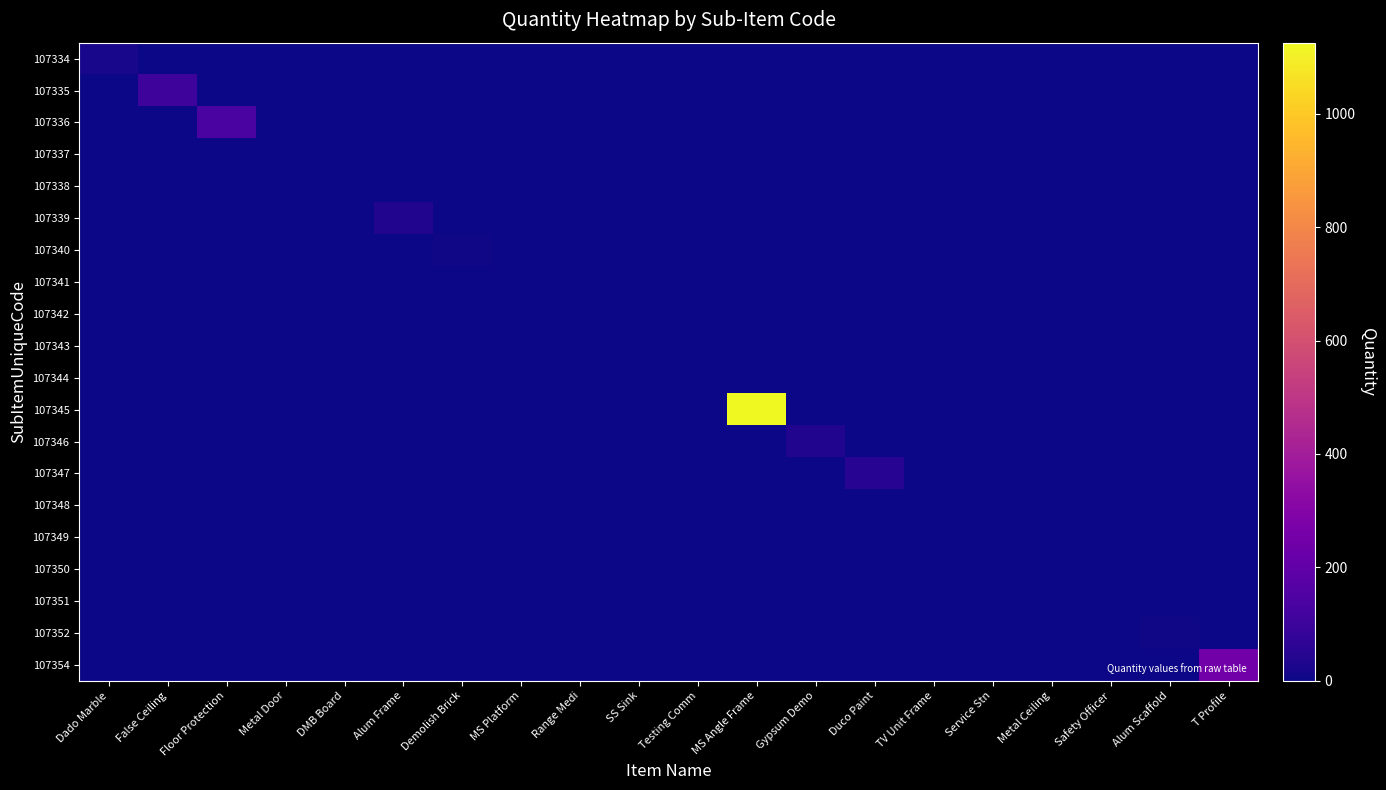

Reading left to right, list all the values displayed in this chart.

107334: Dado Marble=17.8	False Ceiling=0.0	Floor Protection=0.0	Metal Door=0.0	DMB Board=0.0	Alum Frame=0.0	Demolish Brick=0.0	MS Platform=0.0	Range Medi=0.0	SS Sink=0.0	Testing Comm=0.0	MS Angle Frame=0.0	Gypsum Demo=0.0	Duco Paint=0.0	TV Unit Frame=0.0	Service Stn=0.0	Metal Ceiling=0.0	Safety Officer=0.0	Alum Scaffold=0.0	T Profile=0.0
107335: Dado Marble=0.0	False Ceiling=102.6	Floor Protection=0.0	Metal Door=0.0	DMB Board=0.0	Alum Frame=0.0	Demolish Brick=0.0	MS Platform=0.0	Range Medi=0.0	SS Sink=0.0	Testing Comm=0.0	MS Angle Frame=0.0	Gypsum Demo=0.0	Duco Paint=0.0	TV Unit Frame=0.0	Service Stn=0.0	Metal Ceiling=0.0	Safety Officer=0.0	Alum Scaffold=0.0	T Profile=0.0
107336: Dado Marble=0.0	False Ceiling=0.0	Floor Protection=138.4	Metal Door=0.0	DMB Board=0.0	Alum Frame=0.0	Demolish Brick=0.0	MS Platform=0.0	Range Medi=0.0	SS Sink=0.0	Testing Comm=0.0	MS Angle Frame=0.0	Gypsum Demo=0.0	Duco Paint=0.0	TV Unit Frame=0.0	Service Stn=0.0	Metal Ceiling=0.0	Safety Officer=0.0	Alum Scaffold=0.0	T Profile=0.0
107337: Dado Marble=0.0	False Ceiling=0.0	Floor Protection=0.0	Metal Door=1.0	DMB Board=0.0	Alum Frame=0.0	Demolish Brick=0.0	MS Platform=0.0	Range Medi=0.0	SS Sink=0.0	Testing Comm=0.0	MS Angle Frame=0.0	Gypsum Demo=0.0	Duco Paint=0.0	TV Unit Frame=0.0	Service Stn=0.0	Metal Ceiling=0.0	Safety Officer=0.0	Alum Scaffold=0.0	T Profile=0.0
107338: Dado Marble=0.0	False Ceiling=0.0	Floor Protection=0.0	Metal Door=0.0	DMB Board=1.0	Alum Frame=0.0	Demolish Brick=0.0	MS Platform=0.0	Range Medi=0.0	SS Sink=0.0	Testing Comm=0.0	MS Angle Frame=0.0	Gypsum Demo=0.0	Duco Paint=0.0	TV Unit Frame=0.0	Service Stn=0.0	Metal Ceiling=0.0	Safety Officer=0.0	Alum Scaffold=0.0	T Profile=0.0
107339: Dado Marble=0.0	False Ceiling=0.0	Floor Protection=0.0	Metal Door=0.0	DMB Board=0.0	Alum Frame=39.1	Demolish Brick=0.0	MS Platform=0.0	Range Medi=0.0	SS Sink=0.0	Testing Comm=0.0	MS Angle Frame=0.0	Gypsum Demo=0.0	Duco Paint=0.0	TV Unit Frame=0.0	Service Stn=0.0	Metal Ceiling=0.0	Safety Officer=0.0	Alum Scaffold=0.0	T Profile=0.0
107340: Dado Marble=0.0	False Ceiling=0.0	Floor Protection=0.0	Metal Door=0.0	DMB Board=0.0	Alum Frame=0.0	Demolish Brick=6.2	MS Platform=0.0	Range Medi=0.0	SS Sink=0.0	Testing Comm=0.0	MS Angle Frame=0.0	Gypsum Demo=0.0	Duco Paint=0.0	TV Unit Frame=0.0	Service Stn=0.0	Metal Ceiling=0.0	Safety Officer=0.0	Alum Scaffold=0.0	T Profile=0.0
107341: Dado Marble=0.0	False Ceiling=0.0	Floor Protection=0.0	Metal Door=0.0	DMB Board=0.0	Alum Frame=0.0	Demolish Brick=0.0	MS Platform=1.0	Range Medi=0.0	SS Sink=0.0	Testing Comm=0.0	MS Angle Frame=0.0	Gypsum Demo=0.0	Duco Paint=0.0	TV Unit Frame=0.0	Service Stn=0.0	Metal Ceiling=0.0	Safety Officer=0.0	Alum Scaffold=0.0	T Profile=0.0
107342: Dado Marble=0.0	False Ceiling=0.0	Floor Protection=0.0	Metal Door=0.0	DMB Board=0.0	Alum Frame=0.0	Demolish Brick=0.0	MS Platform=0.0	Range Medi=1.0	SS Sink=0.0	Testing Comm=0.0	MS Angle Frame=0.0	Gypsum Demo=0.0	Duco Paint=0.0	TV Unit Frame=0.0	Service Stn=0.0	Metal Ceiling=0.0	Safety Officer=0.0	Alum Scaffold=0.0	T Profile=0.0
107343: Dado Marble=0.0	False Ceiling=0.0	Floor Protection=0.0	Metal Door=0.0	DMB Board=0.0	Alum Frame=0.0	Demolish Brick=0.0	MS Platform=0.0	Range Medi=0.0	SS Sink=1.0	Testing Comm=0.0	MS Angle Frame=0.0	Gypsum Demo=0.0	Duco Paint=0.0	TV Unit Frame=0.0	Service Stn=0.0	Metal Ceiling=0.0	Safety Officer=0.0	Alum Scaffold=0.0	T Profile=0.0
107344: Dado Marble=0.0	False Ceiling=0.0	Floor Protection=0.0	Metal Door=0.0	DMB Board=0.0	Alum Frame=0.0	Demolish Brick=0.0	MS Platform=0.0	Range Medi=0.0	SS Sink=0.0	Testing Comm=1.0	MS Angle Frame=0.0	Gypsum Demo=0.0	Duco Paint=0.0	TV Unit Frame=0.0	Service Stn=0.0	Metal Ceiling=0.0	Safety Officer=0.0	Alum Scaffold=0.0	T Profile=0.0
107345: Dado Marble=0.0	False Ceiling=0.0	Floor Protection=0.0	Metal Door=0.0	DMB Board=0.0	Alum Frame=0.0	Demolish Brick=0.0	MS Platform=0.0	Range Medi=0.0	SS Sink=0.0	Testing Comm=0.0	MS Angle Frame=1125.2	Gypsum Demo=0.0	Duco Paint=0.0	TV Unit Frame=0.0	Service Stn=0.0	Metal Ceiling=0.0	Safety Officer=0.0	Alum Scaffold=0.0	T Profile=0.0
107346: Dado Marble=0.0	False Ceiling=0.0	Floor Protection=0.0	Metal Door=0.0	DMB Board=0.0	Alum Frame=0.0	Demolish Brick=0.0	MS Platform=0.0	Range Medi=0.0	SS Sink=0.0	Testing Comm=0.0	MS Angle Frame=0.0	Gypsum Demo=38.4	Duco Paint=0.0	TV Unit Frame=0.0	Service Stn=0.0	Metal Ceiling=0.0	Safety Officer=0.0	Alum Scaffold=0.0	T Profile=0.0
107347: Dado Marble=0.0	False Ceiling=0.0	Floor Protection=0.0	Metal Door=0.0	DMB Board=0.0	Alum Frame=0.0	Demolish Brick=0.0	MS Platform=0.0	Range Medi=0.0	SS Sink=0.0	Testing Comm=0.0	MS Angle Frame=0.0	Gypsum Demo=0.0	Duco Paint=51.5	TV Unit Frame=0.0	Service Stn=0.0	Metal Ceiling=0.0	Safety Officer=0.0	Alum Scaffold=0.0	T Profile=0.0
107348: Dado Marble=0.0	False Ceiling=0.0	Floor Protection=0.0	Metal Door=0.0	DMB Board=0.0	Alum Frame=0.0	Demolish Brick=0.0	MS Platform=0.0	Range Medi=0.0	SS Sink=0.0	Testing Comm=0.0	MS Angle Frame=0.0	Gypsum Demo=0.0	Duco Paint=0.0	TV Unit Frame=1.0	Service Stn=0.0	Metal Ceiling=0.0	Safety Officer=0.0	Alum Scaffold=0.0	T Profile=0.0
107349: Dado Marble=0.0	False Ceiling=0.0	Floor Protection=0.0	Metal Door=0.0	DMB Board=0.0	Alum Frame=0.0	Demolish Brick=0.0	MS Platform=0.0	Range Medi=0.0	SS Sink=0.0	Testing Comm=0.0	MS Angle Frame=0.0	Gypsum Demo=0.0	Duco Paint=0.0	TV Unit Frame=0.0	Service Stn=1.0	Metal Ceiling=0.0	Safety Officer=0.0	Alum Scaffold=0.0	T Profile=0.0
107350: Dado Marble=0.0	False Ceiling=0.0	Floor Protection=0.0	Metal Door=0.0	DMB Board=0.0	Alum Frame=0.0	Demolish Brick=0.0	MS Platform=0.0	Range Medi=0.0	SS Sink=0.0	Testing Comm=0.0	MS Angle Frame=0.0	Gypsum Demo=0.0	Duco Paint=0.0	TV Unit Frame=0.0	Service Stn=0.0	Metal Ceiling=1.0	Safety Officer=0.0	Alum Scaffold=0.0	T Profile=0.0
107351: Dado Marble=0.0	False Ceiling=0.0	Floor Protection=0.0	Metal Door=0.0	DMB Board=0.0	Alum Frame=0.0	Demolish Brick=0.0	MS Platform=0.0	Range Medi=0.0	SS Sink=0.0	Testing Comm=0.0	MS Angle Frame=0.0	Gypsum Demo=0.0	Duco Paint=0.0	TV Unit Frame=0.0	Service Stn=0.0	Metal Ceiling=0.0	Safety Officer=4.0	Alum Scaffold=0.0	T Profile=0.0
107352: Dado Marble=0.0	False Ceiling=0.0	Floor Protection=0.0	Metal Door=0.0	DMB Board=0.0	Alum Frame=0.0	Demolish Brick=0.0	MS Platform=0.0	Range Medi=0.0	SS Sink=0.0	Testing Comm=0.0	MS Angle Frame=0.0	Gypsum Demo=0.0	Duco Paint=0.0	TV Unit Frame=0.0	Service Stn=0.0	Metal Ceiling=0.0	Safety Officer=0.0	Alum Scaffold=5.0	T Profile=0.0
107354: Dado Marble=0.0	False Ceiling=0.0	Floor Protection=0.0	Metal Door=0.0	DMB Board=0.0	Alum Frame=0.0	Demolish Brick=0.0	MS Platform=0.0	Range Medi=0.0	SS Sink=0.0	Testing Comm=0.0	MS Angle Frame=0.0	Gypsum Demo=0.0	Duco Paint=0.0	TV Unit Frame=0.0	Service Stn=0.0	Metal Ceiling=0.0	Safety Officer=0.0	Alum Scaffold=0.0	T Profile=250.0